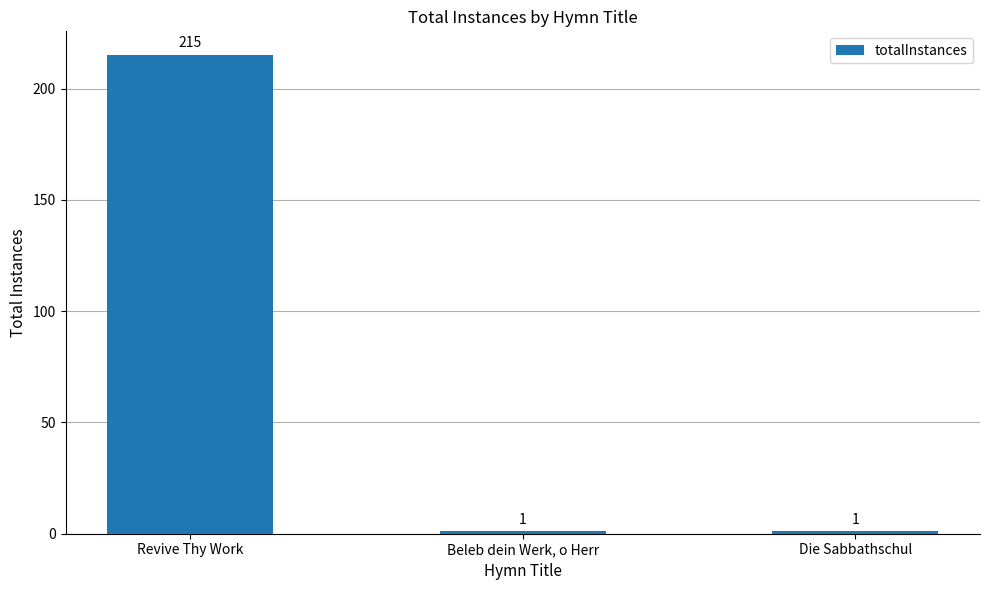

Are the bars grouped side by side (vs. stacked)?

No